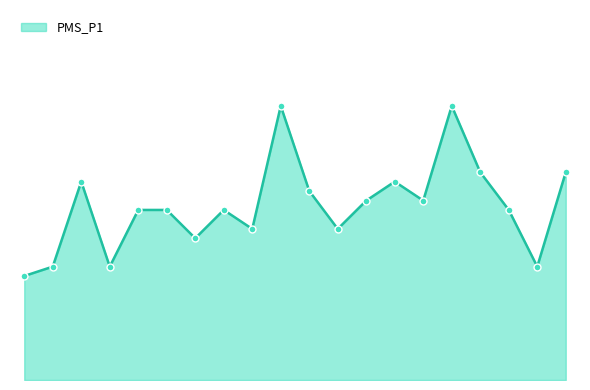

Is this an area chart (filled region under the line)?

Yes